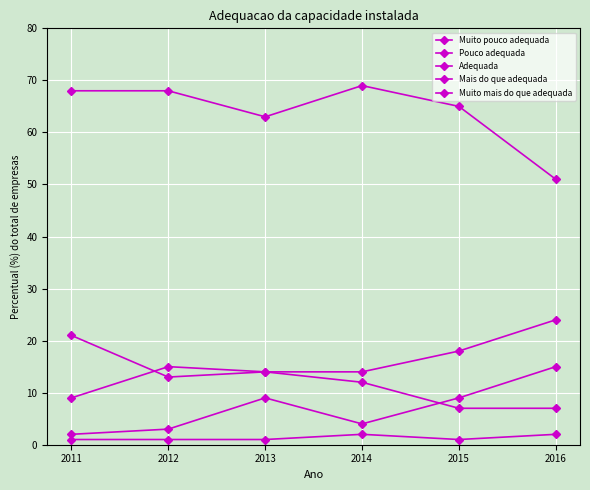

How many data points in Mais do que adequada are less than 15?

3